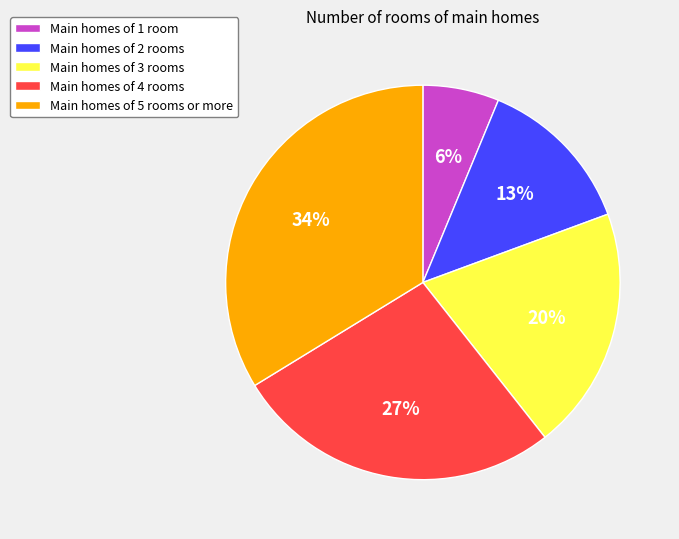

Is there any slice that represents more than half of the pie?

No